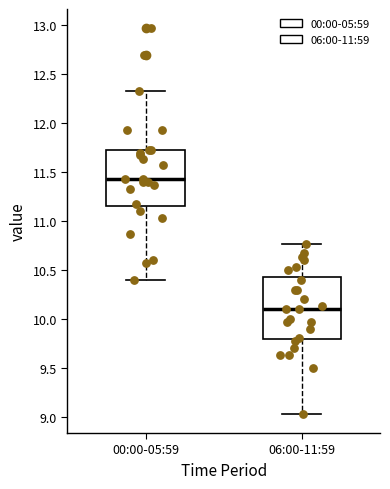

Comparing the boxes themselves (not the whiskers), which one is the tallest?

06:00-11:59